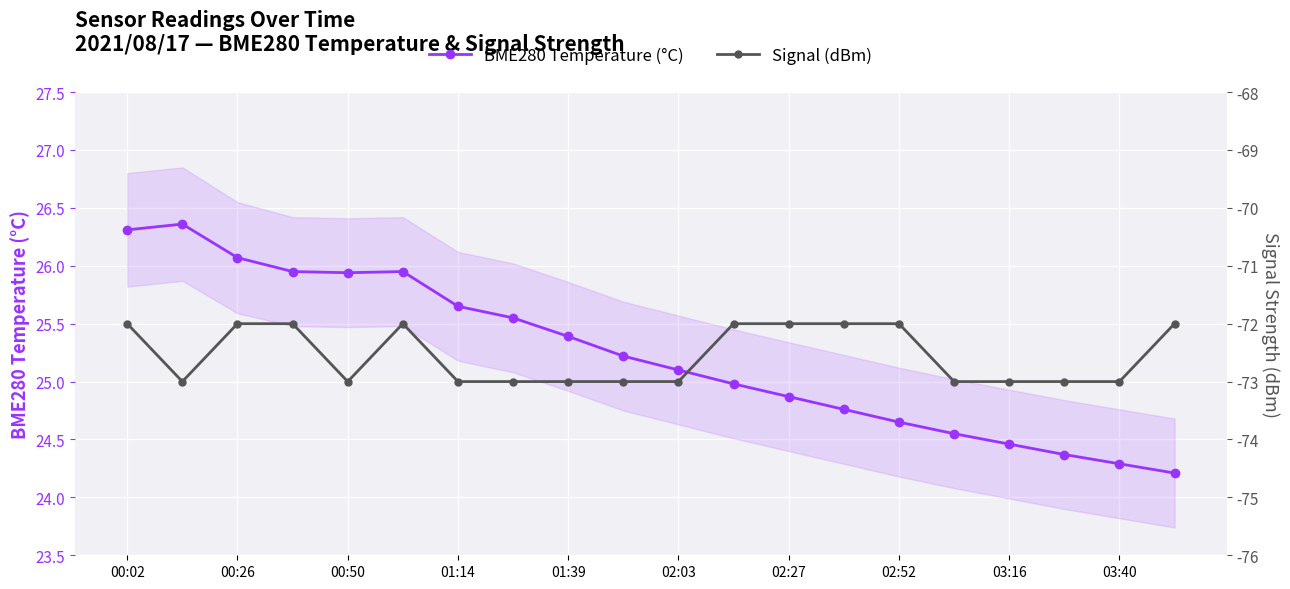

What is the lowest value of the Signal (dBm) series?

-73.0